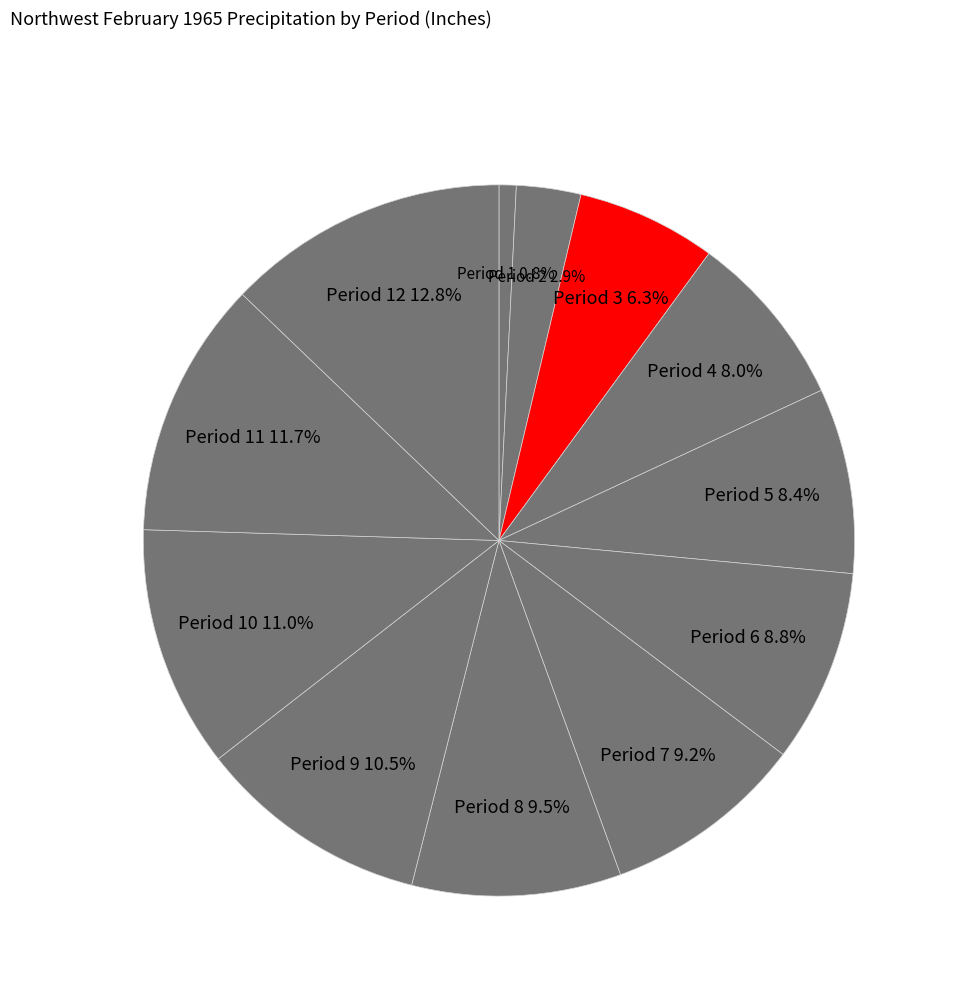

To the nearest percent, what is the difference between the largest and smallest slice percentages?

12%